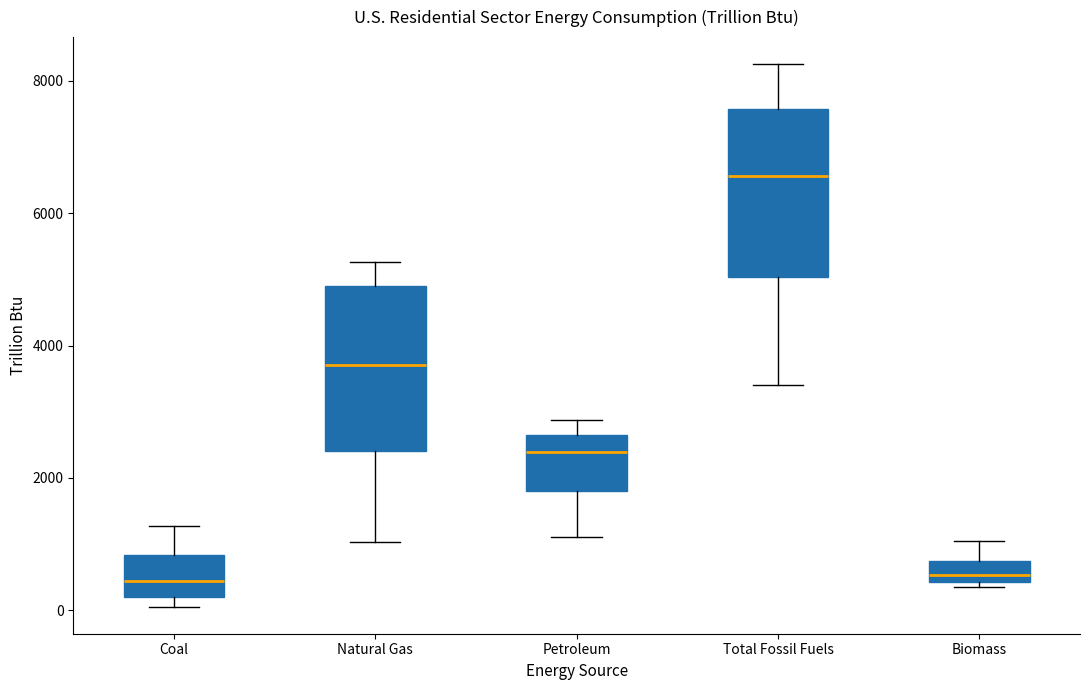

Reading left to right, transcribe this box plot: for each box, give where its median line is, the range the box spans, and where its two whiskers end, as read against the y-axis. The values are not printed on the chart, so give them approximately, as read against the axis.

Coal: median 400, box 200 to 800, whiskers 0 to 1200
Natural Gas: median 3800, box 2400 to 5000, whiskers 1000 to 5200
Petroleum: median 2400, box 1800 to 2600, whiskers 1200 to 2800
Total Fossil Fuels: median 6600, box 5000 to 7600, whiskers 3400 to 8200
Biomass: median 600, box 400 to 800, whiskers 400 (just below the box's lower edge) to 1000